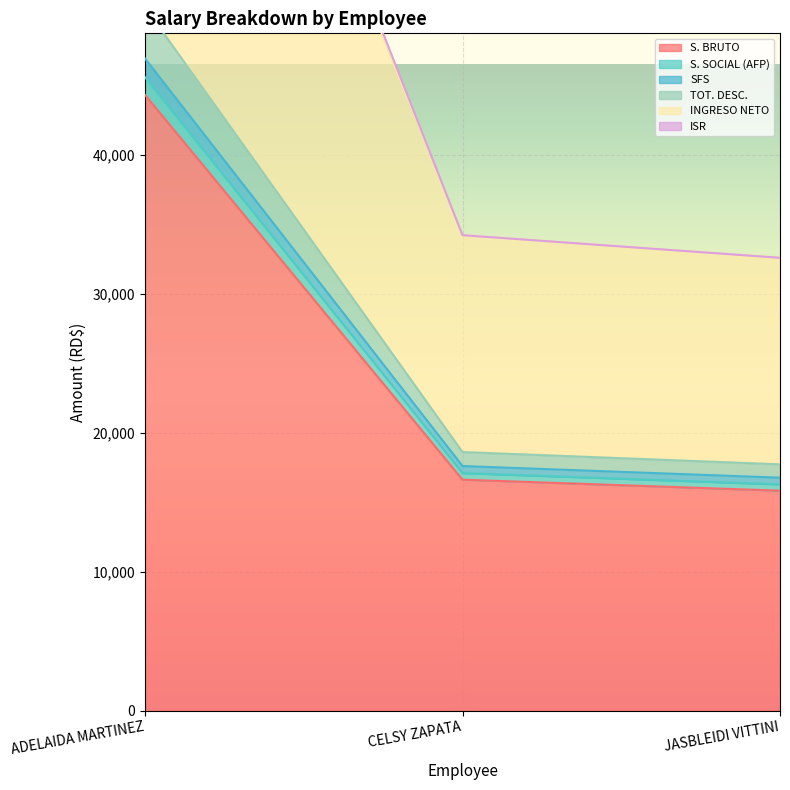

At which category does the chart reach its minimum across all series?

JASBLEIDI VITTINI